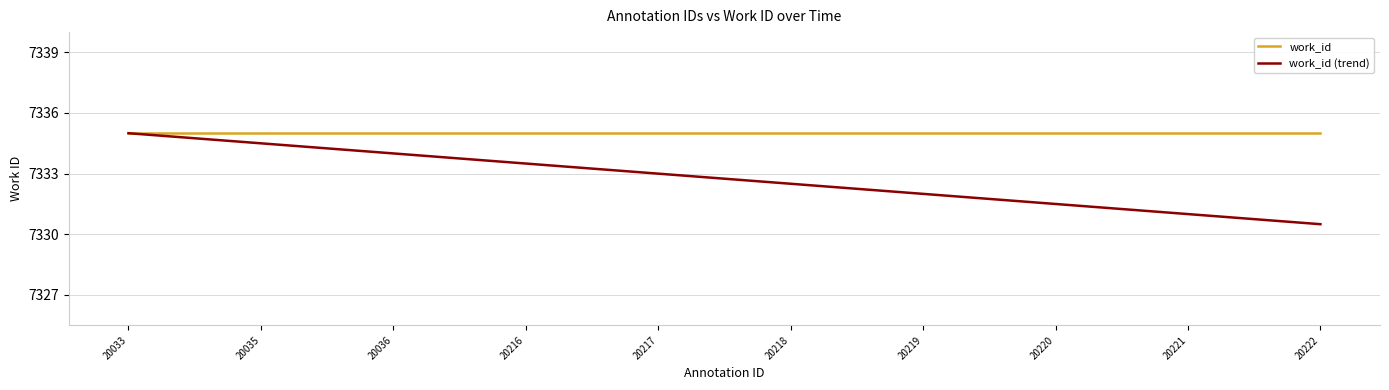

What is the highest value of the work_id series?

7335.0